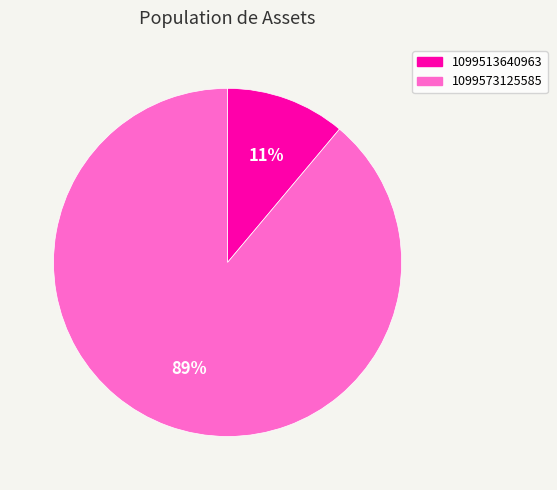

Approximately how many times larger is the value at 1099513640963 compared to 1099573125585?

0.1